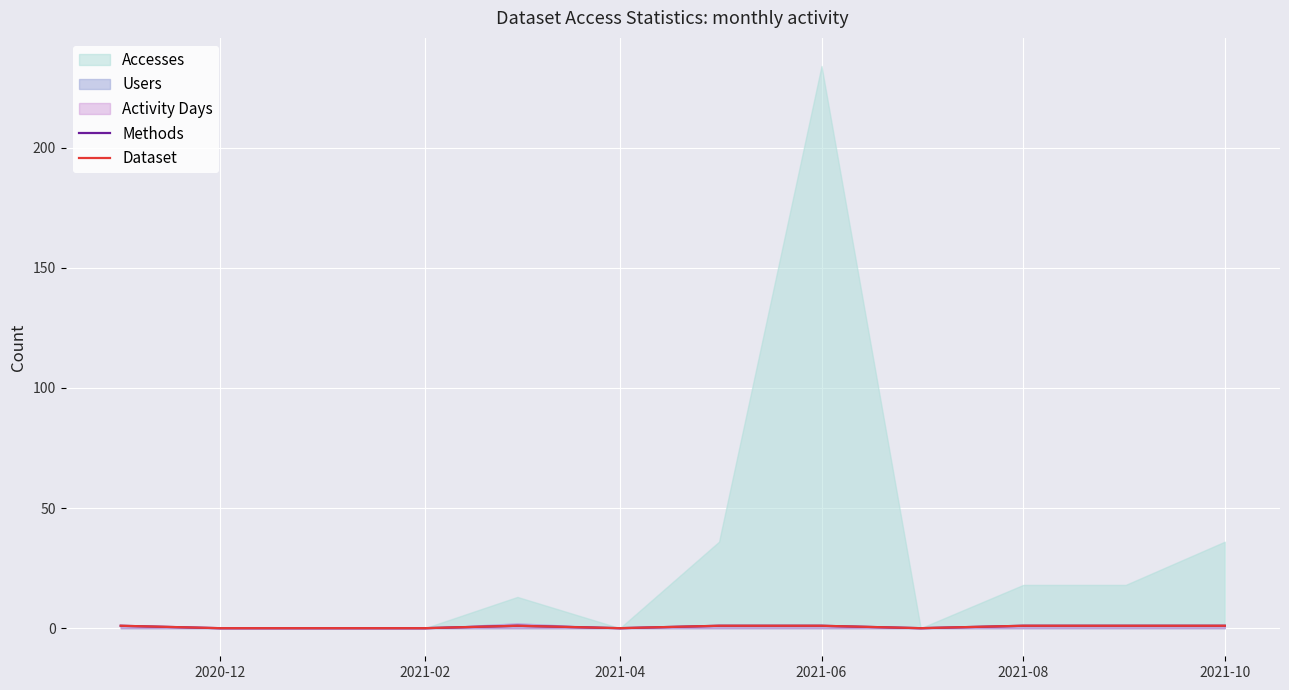

True or false: Dataset and Methods intersect in this chart.

False